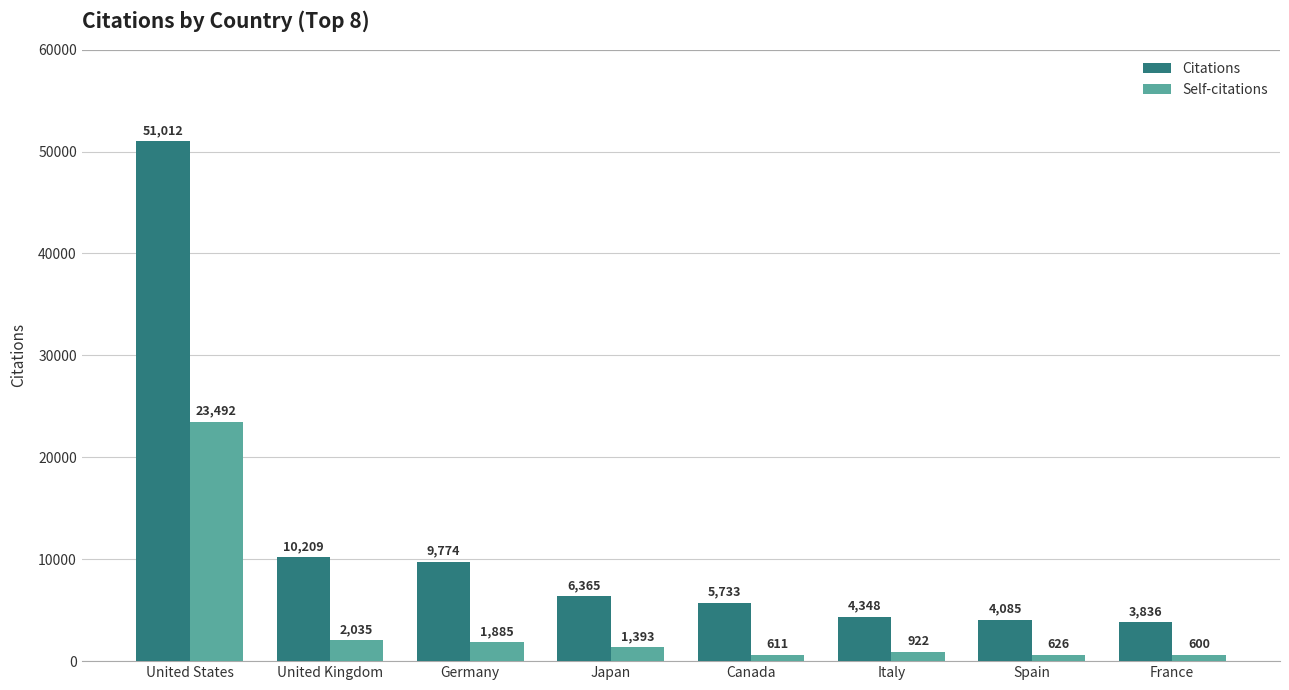

At which category does the chart reach its peak across all series?

United States